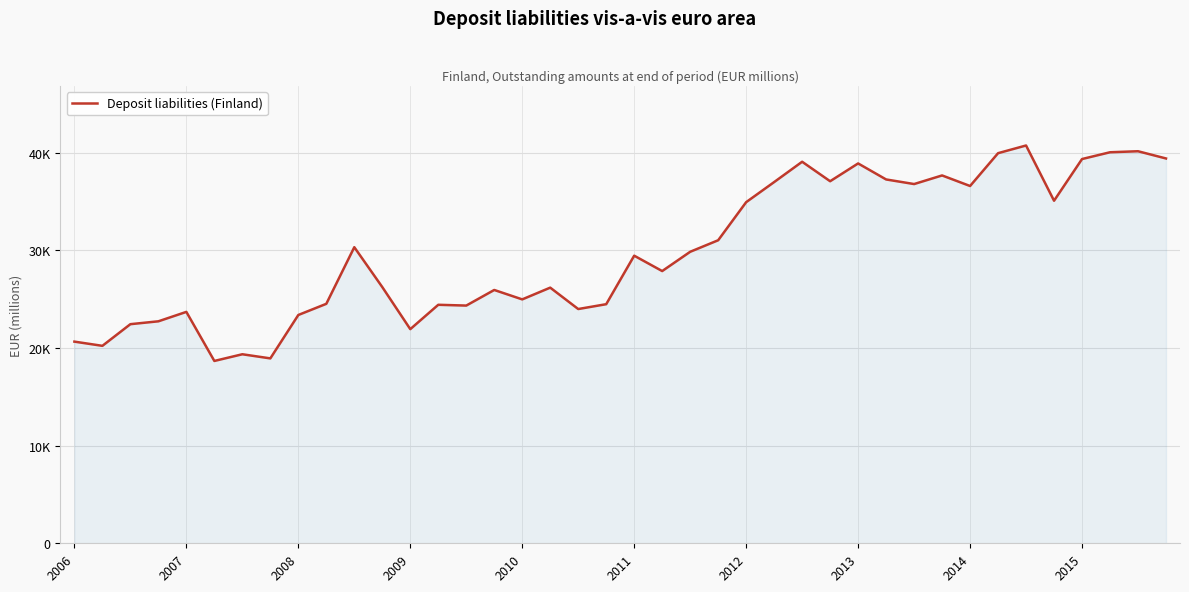

What is the greatest value displayed?

40740